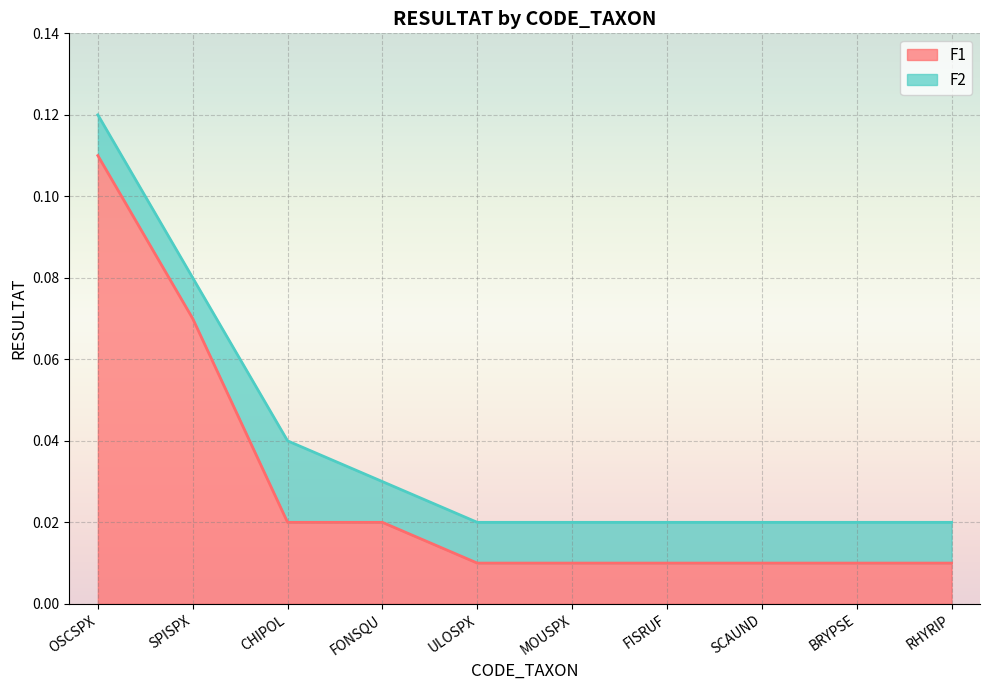

What is the maximum value shown in the chart?

0.1